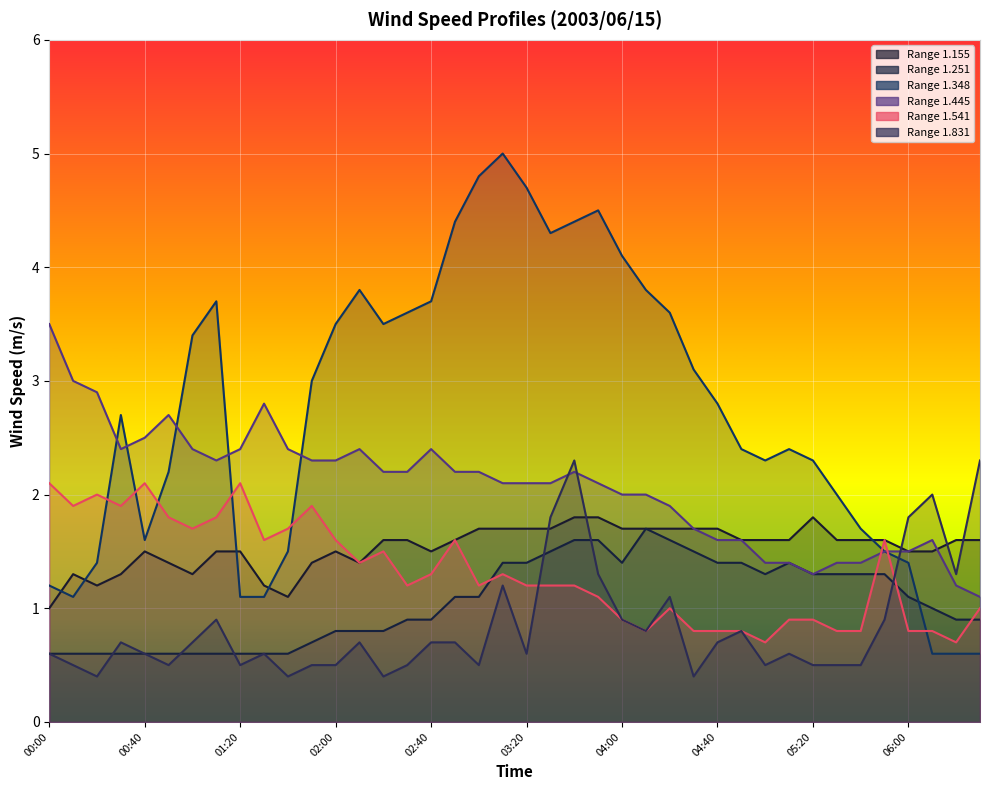

What is the difference between the highest and lowest values at 01:20?

1.9